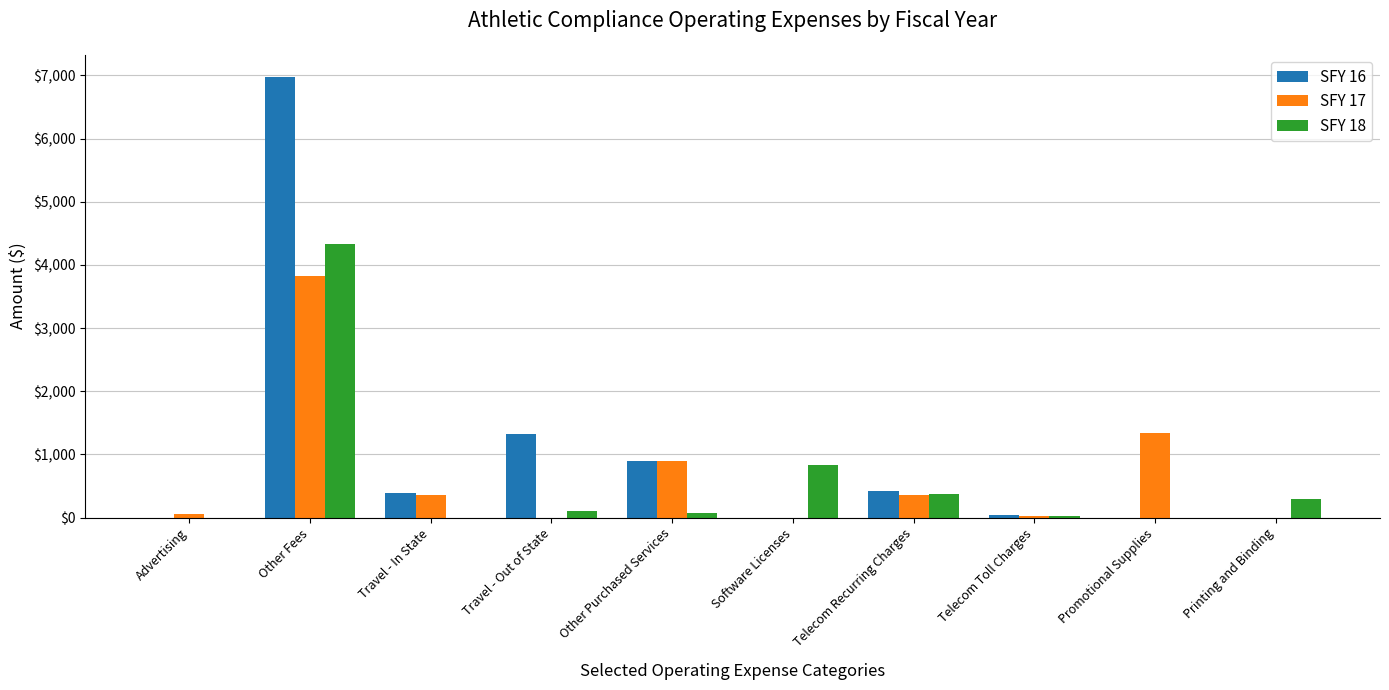

At which label does SFY 17 reach its peak?

Other Fees